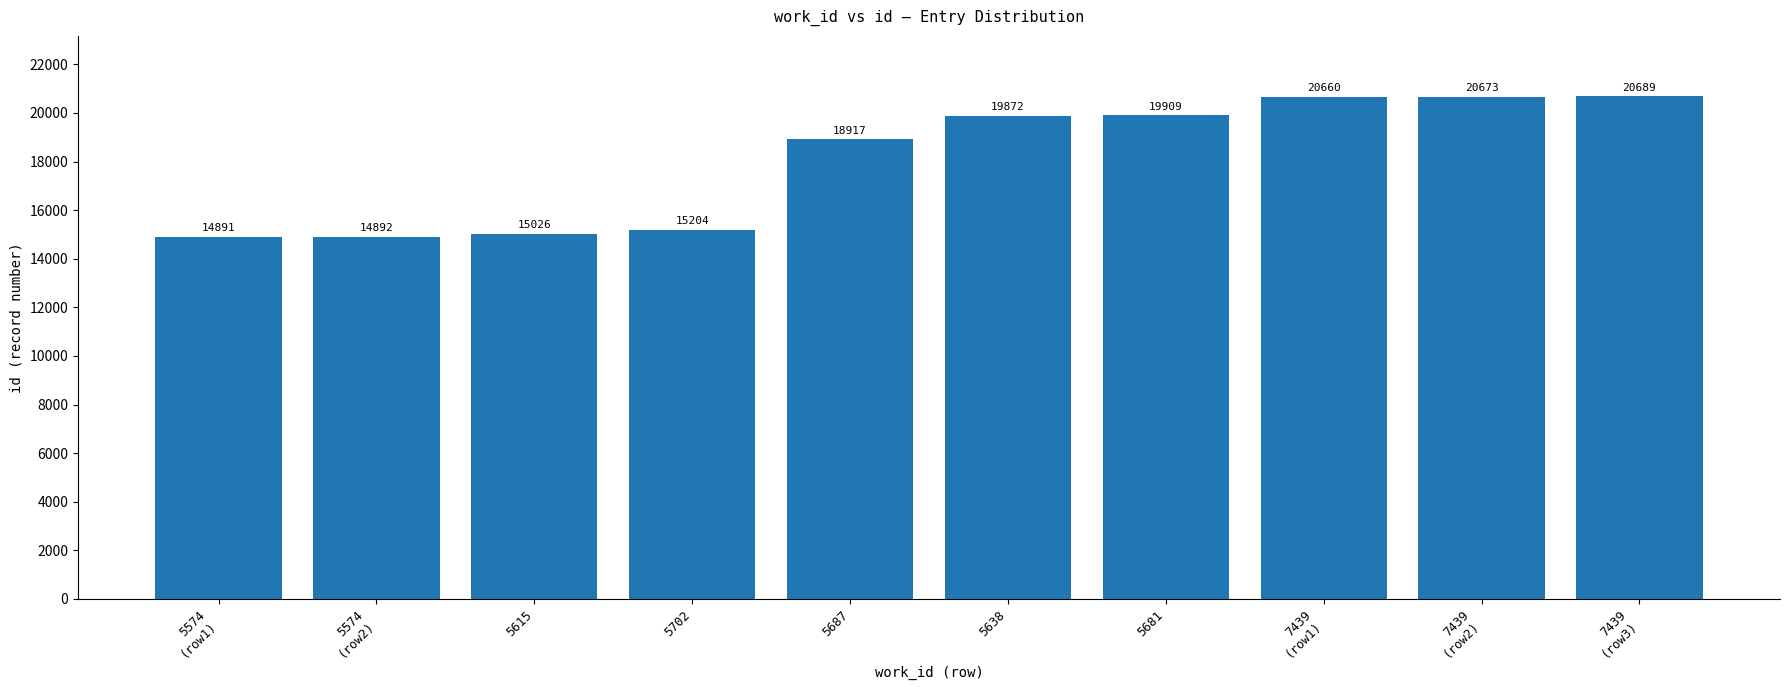

What position from the left is 5574
(row2)?

2